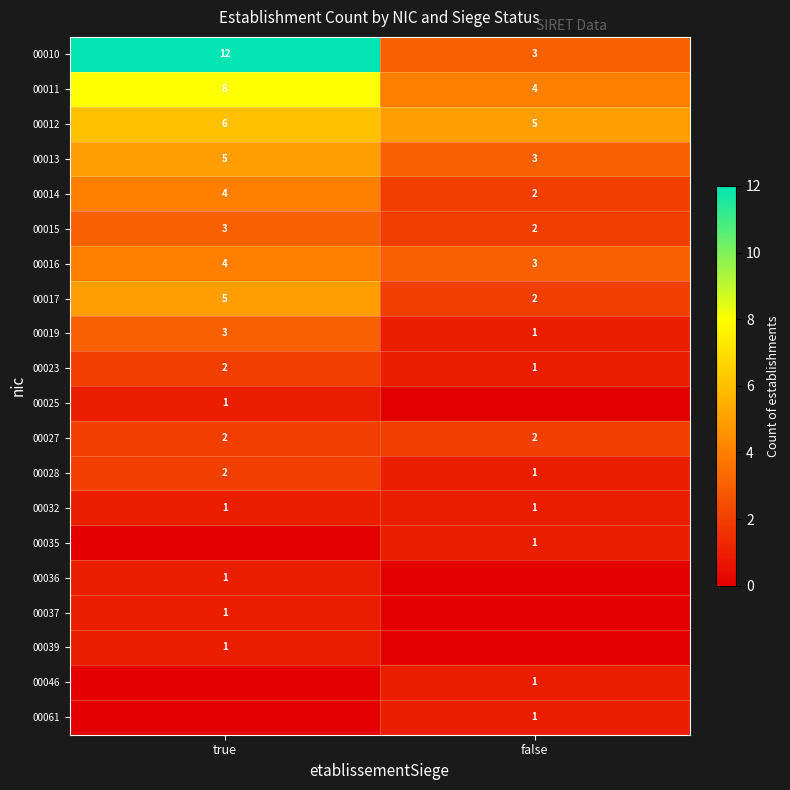

True or false: 00015 has a value of 1 at true.

False